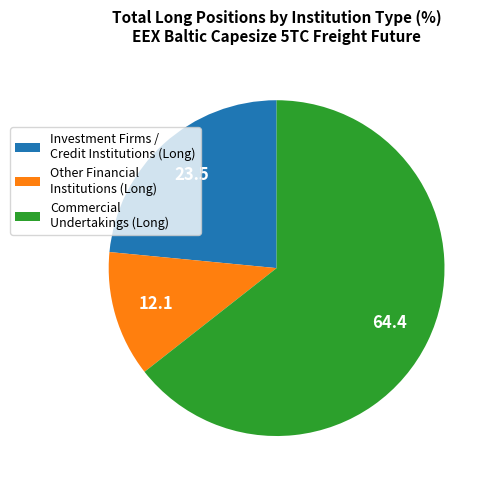

Between Investment Firms / Credit Institutions (Long) and Other Financial Institutions (Long), which is larger?

Investment Firms / Credit Institutions (Long)